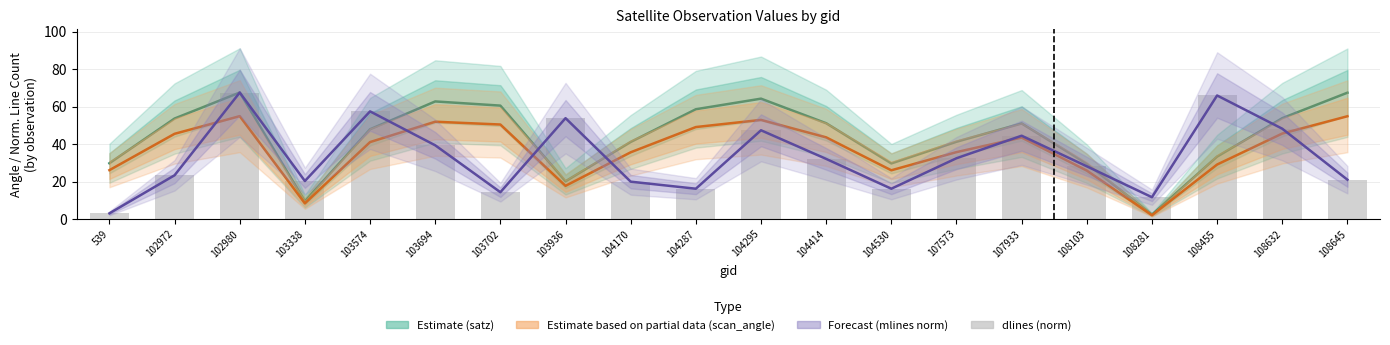

Read the scan_angle value at 108103.

25.9